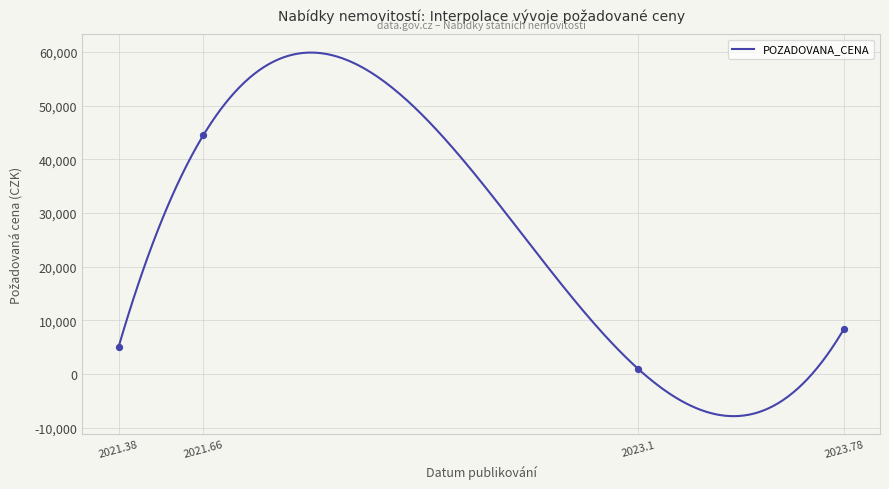

What is the change in value from 2021-08-31 to 2021-05-19?

-38360